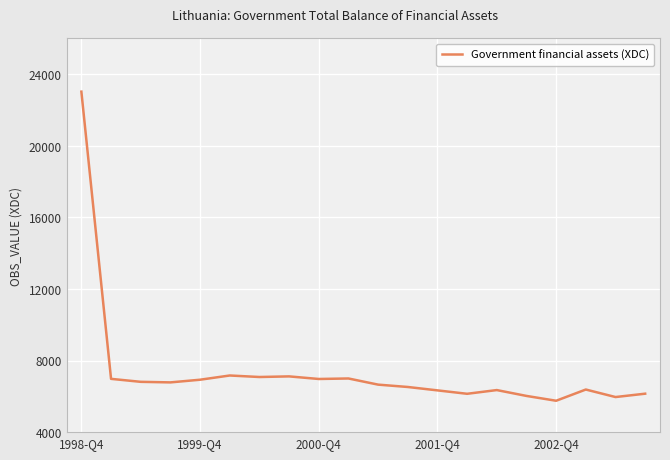

What is the difference between the maximum and minimum values?

17262.4